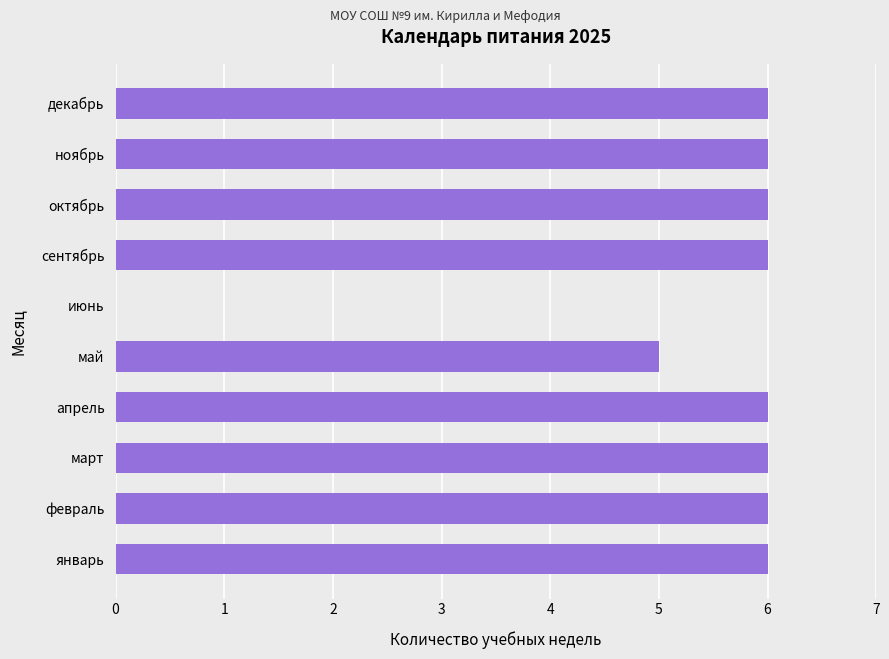

Between февраль and май, which is larger?

февраль